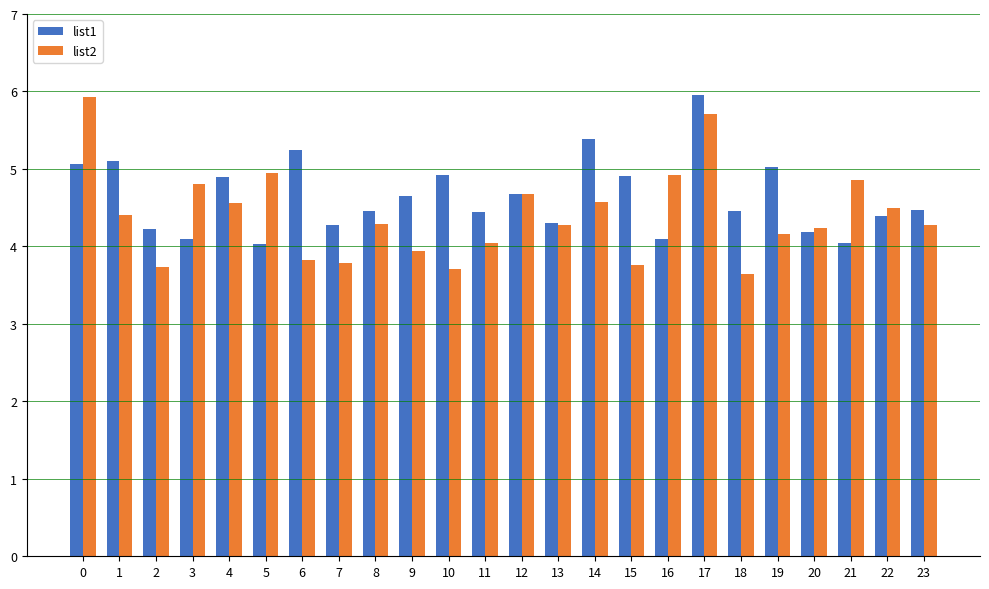

What is the sum of the list2 values at 9 and 8?

8.2